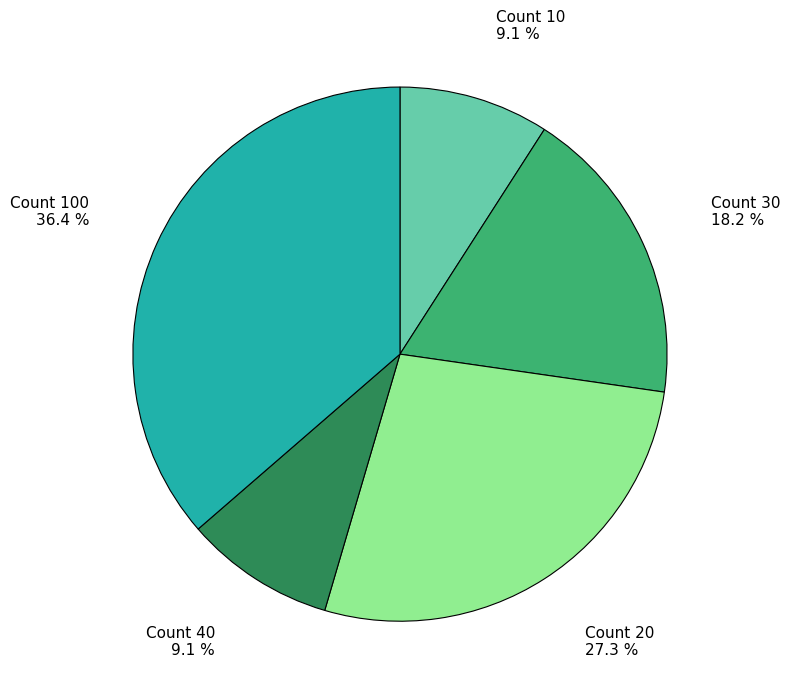

Count the number of slices in the pie.

5